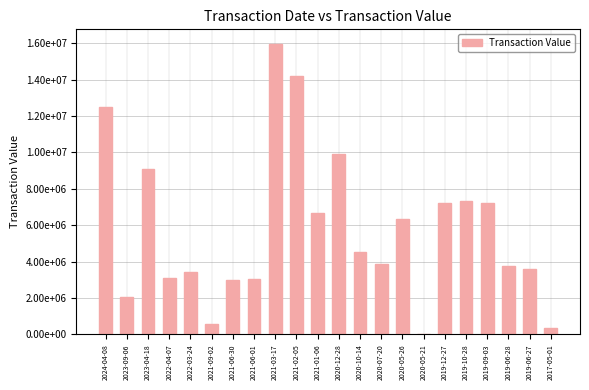

Are the bars horizontal?

No